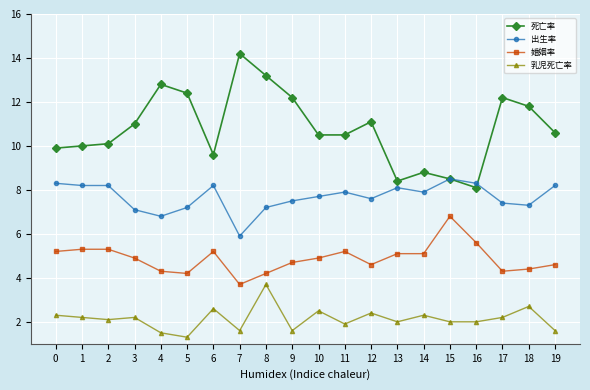

What is the value of the 出生率 point at the 8th from the left?

5.9